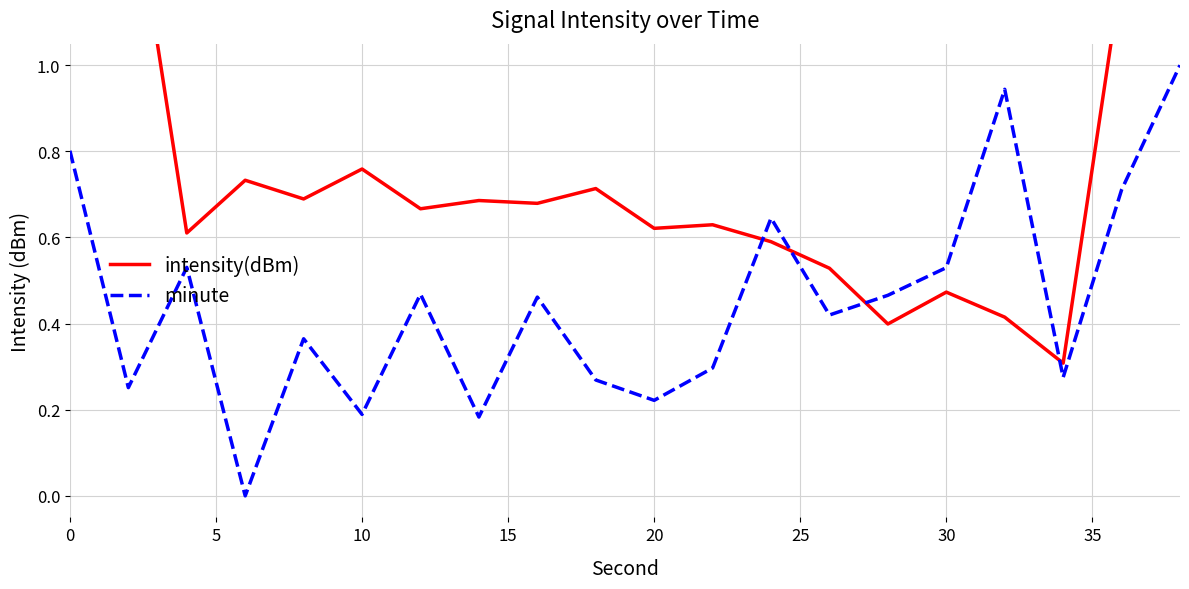

What is the highest value of the minute series?

1.0